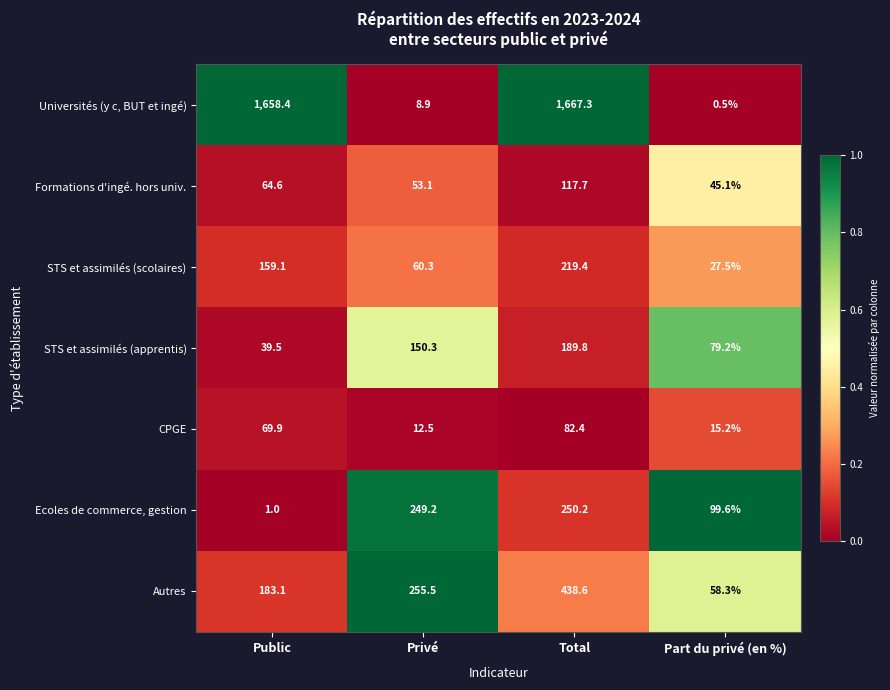

Rank the series by their maximum value, from lowest to highest.

CPGE, Formations d'ingé. hors univ., STS et assimilés (apprentis), STS et assimilés (scolaires), Ecoles de commerce, gestion, Autres, Universités (y c, BUT et ingé)